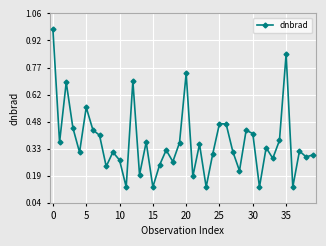

How many points are lower than both their immediate neighbors (excluding endpoints)?

14